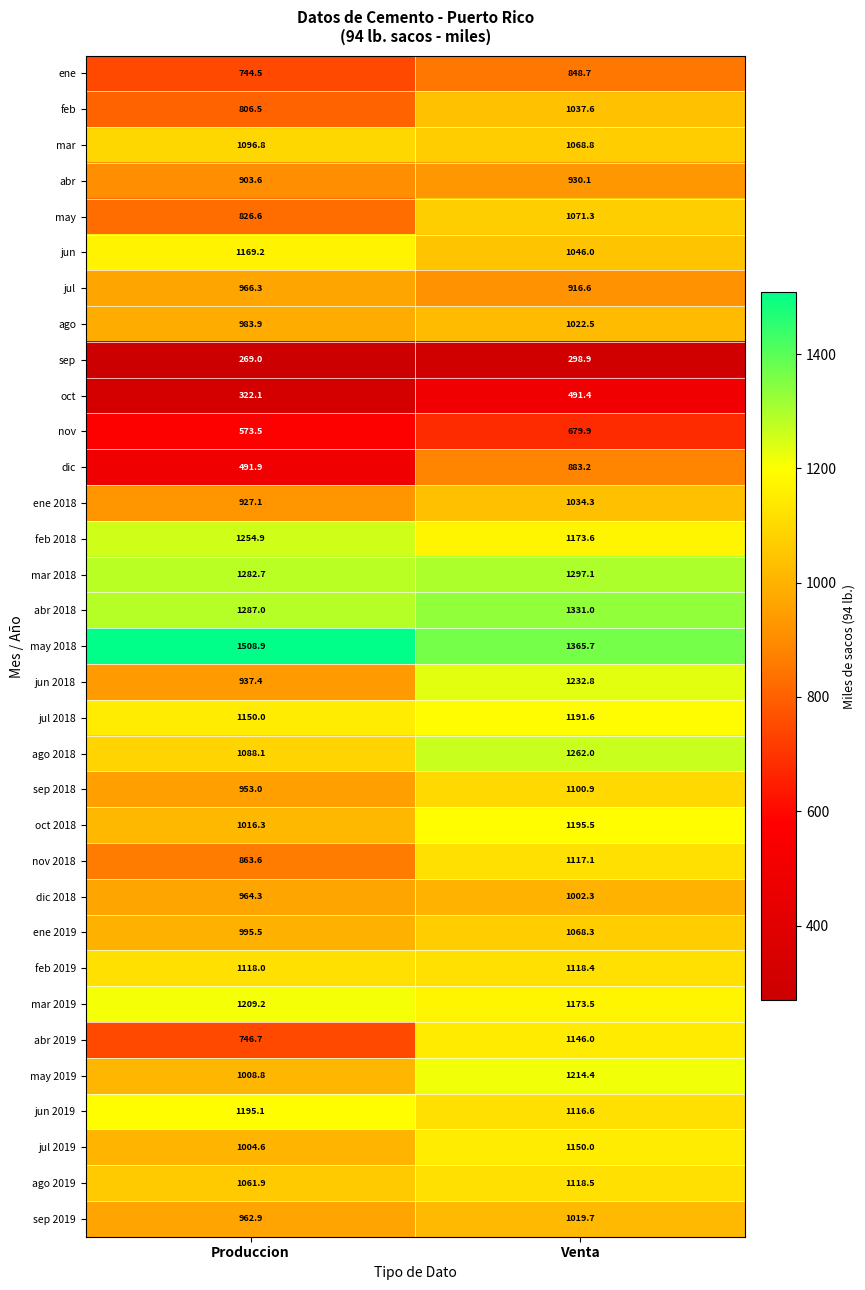

How many categories are shown in the chart?

2